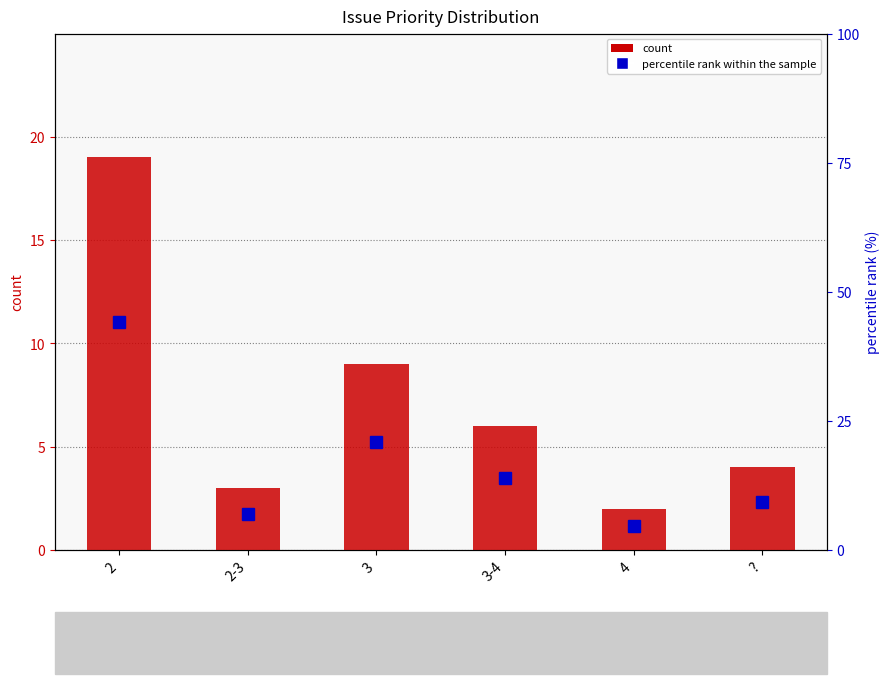

The value of percentile rank within the sample at 2-3 is 12.0. True or false?

False